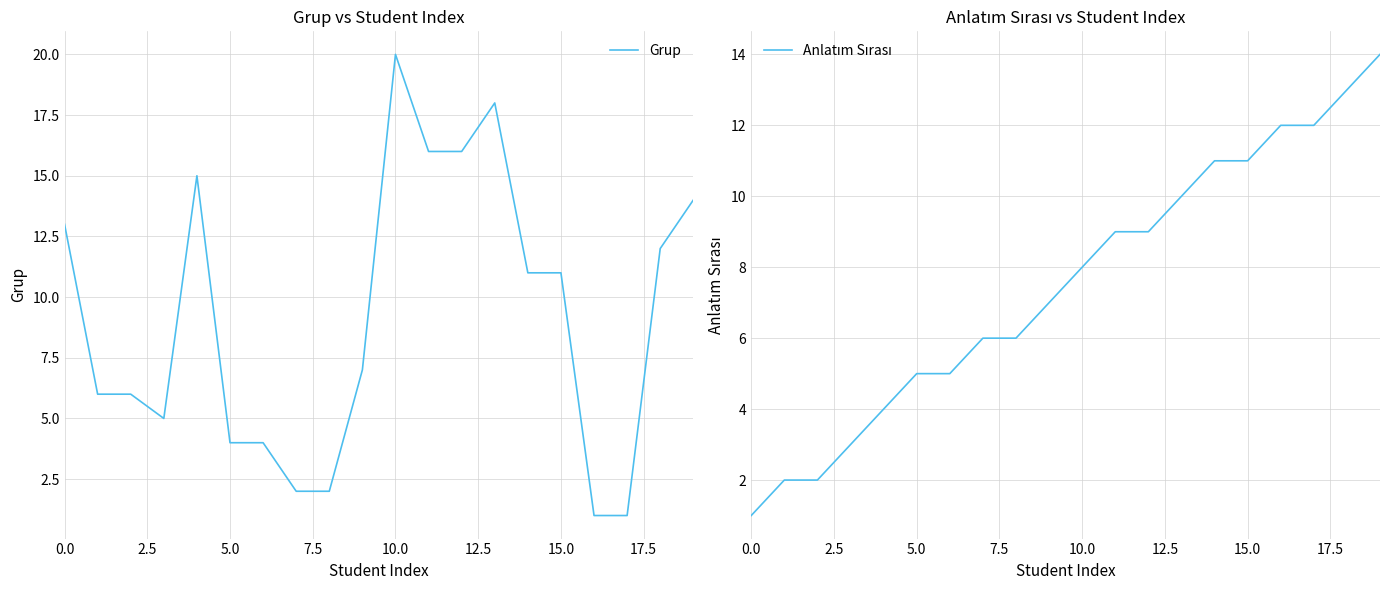

Is it true that Grup equals 28 at 11?

False